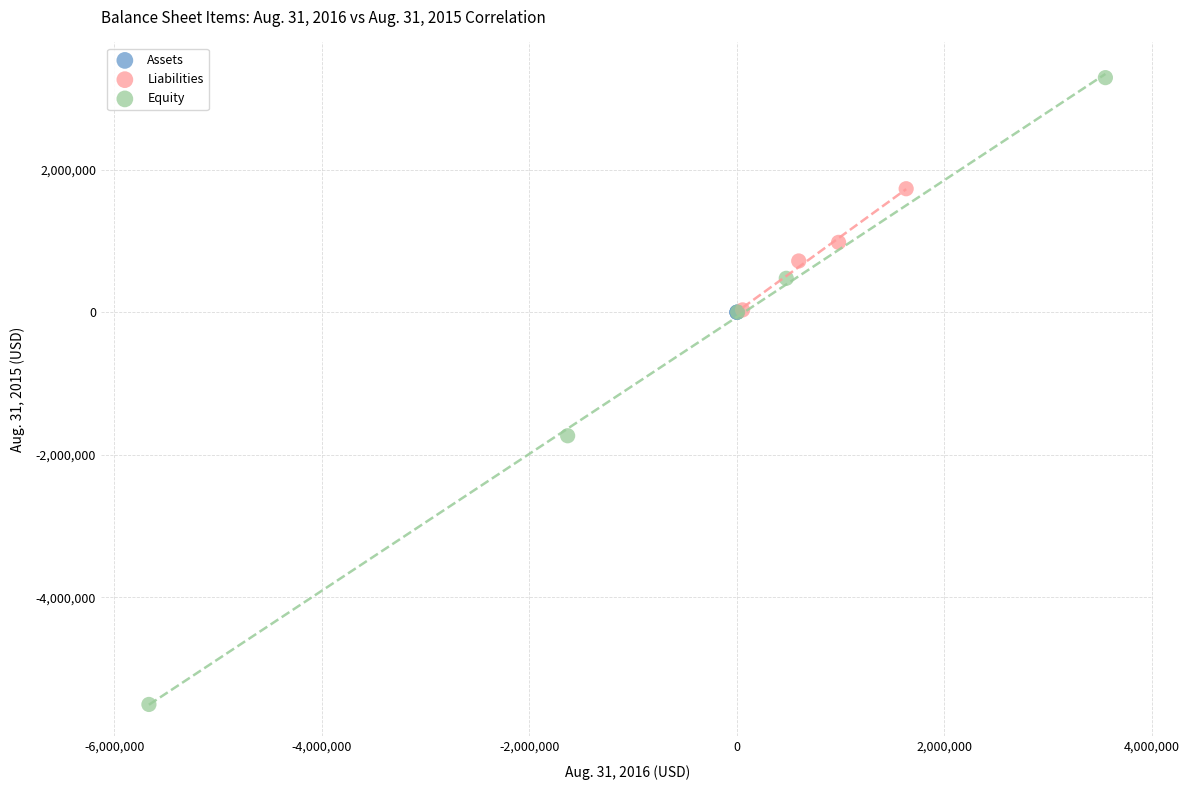

Which series reaches the maximum Y coordinate?

Equity